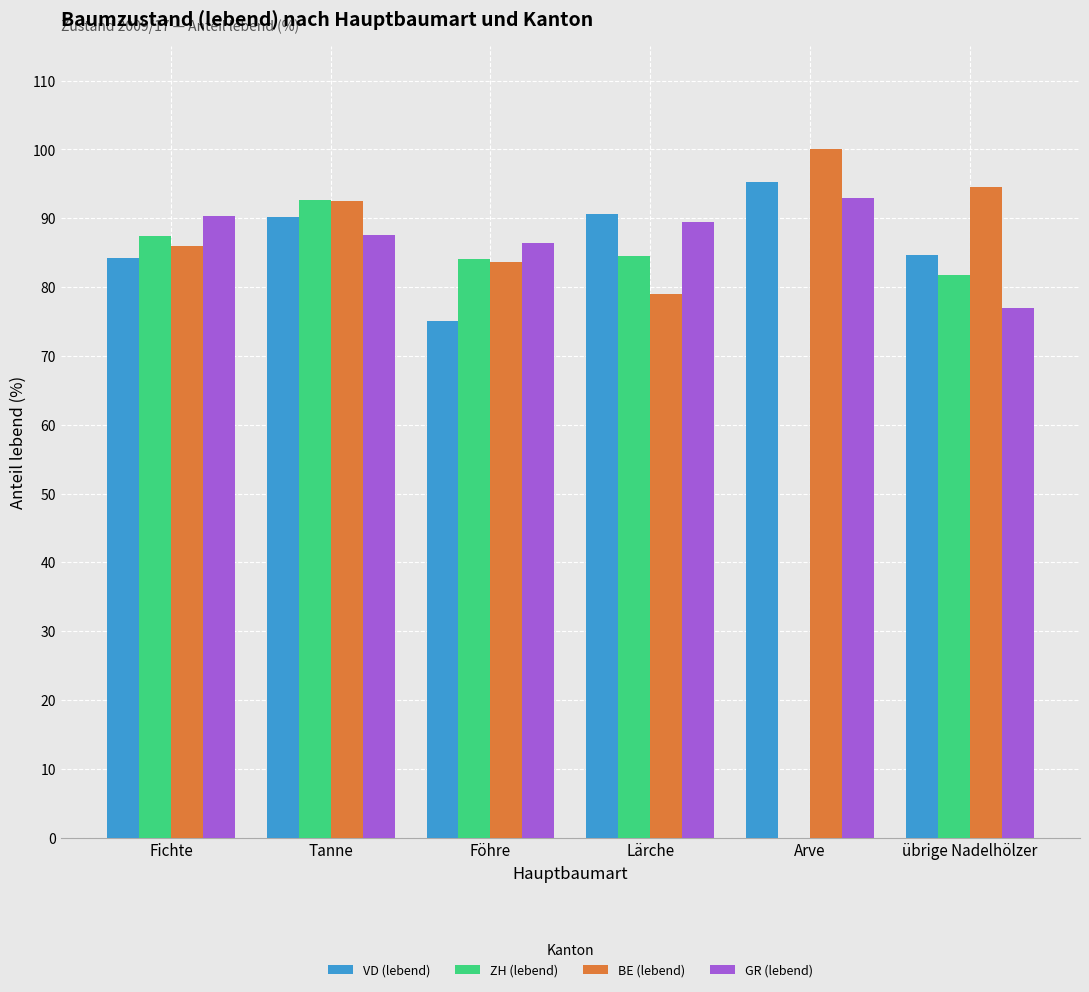

What is the total value across all series at Lärche?

343.5